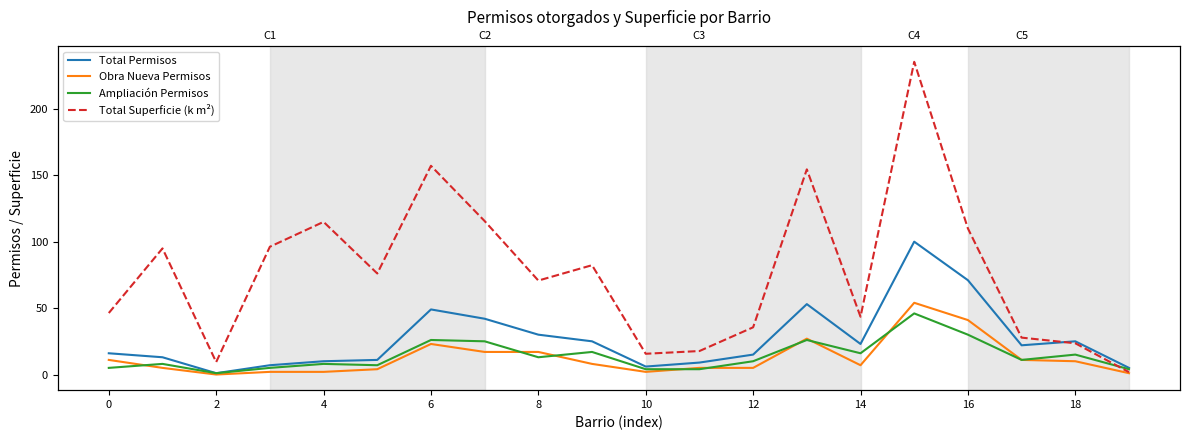

What is the maximum value for Total Superficie (k m²)?

235.4